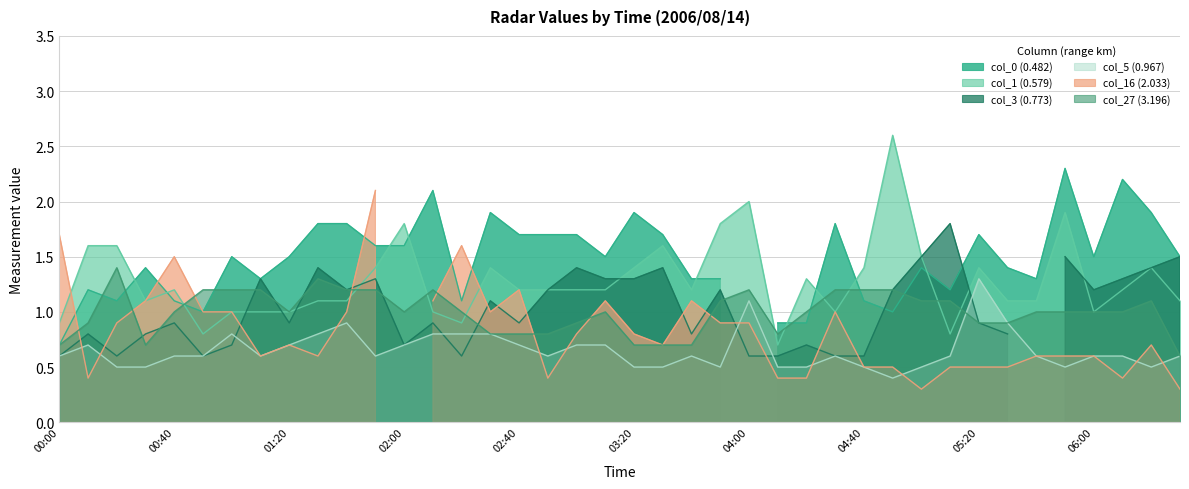

True or false: col_27 (3.196) has a value of 0.4 at 01:20.

False